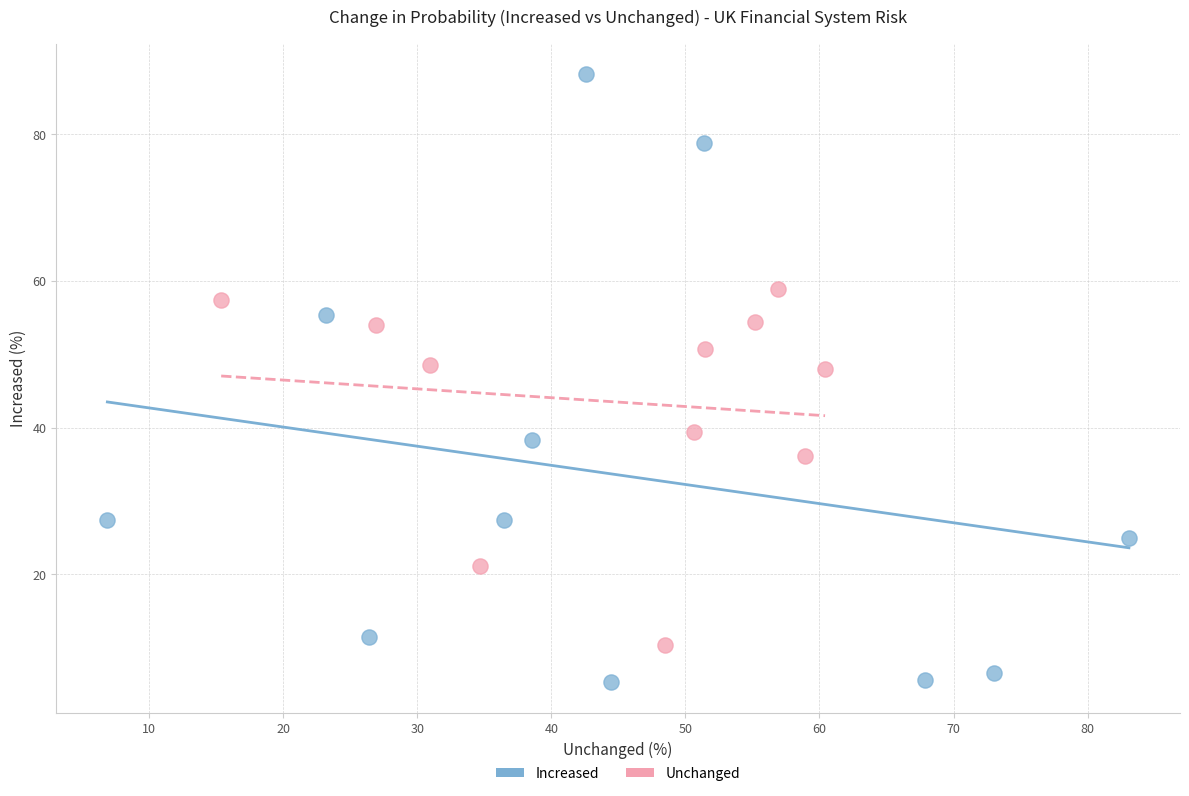

Which series reaches the minimum Y coordinate?

Increased